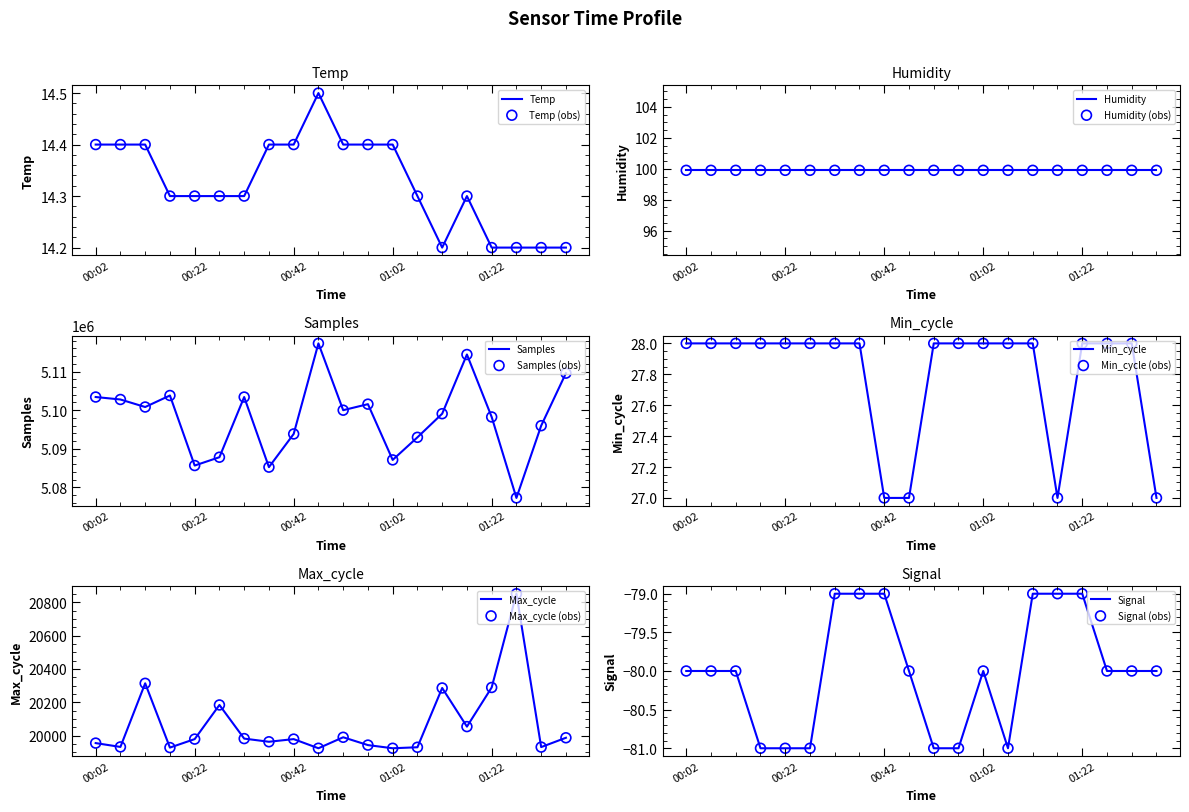

Which series has the largest total across all categories?

Samples